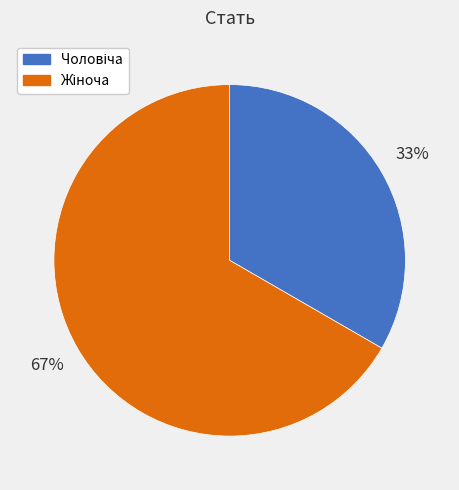

Does any single category account for the majority?

Yes